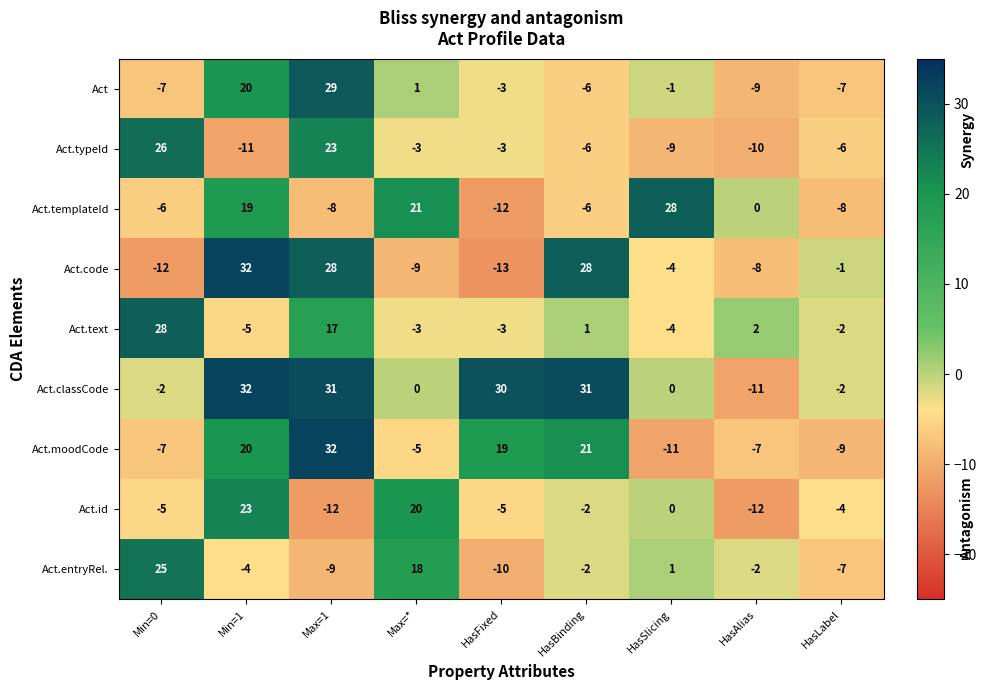

What is the maximum value shown in the chart?

32